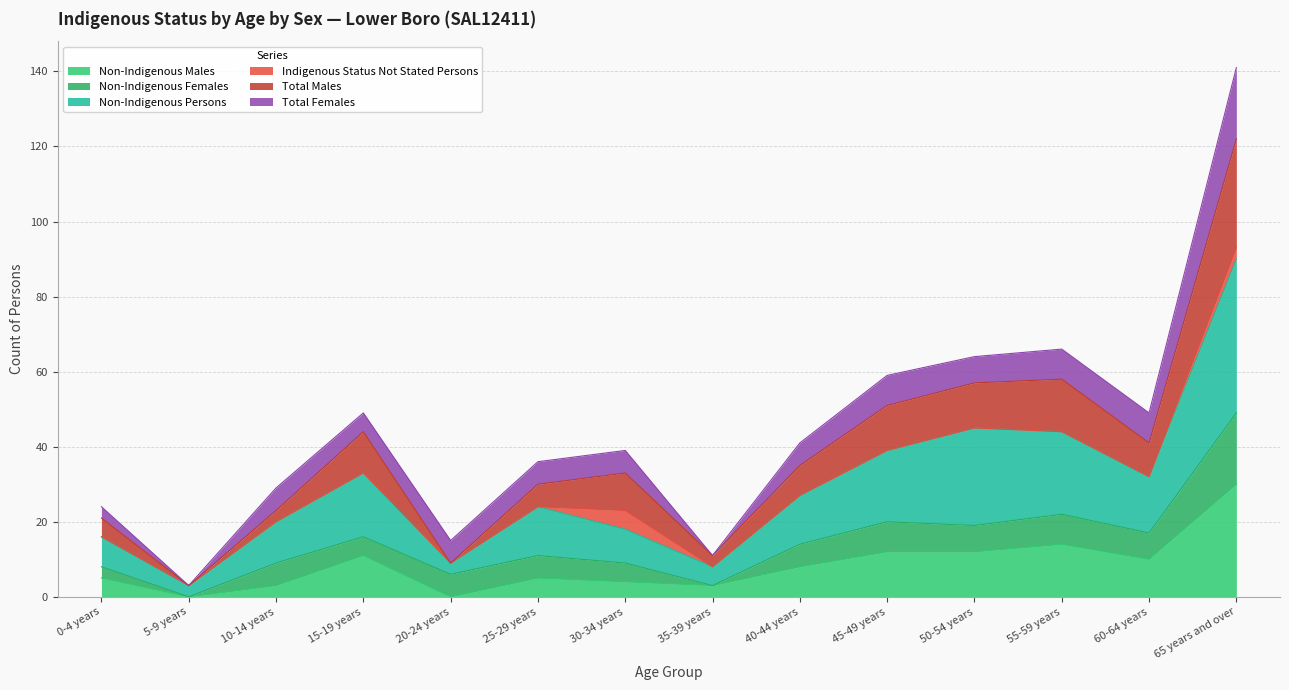

What is the maximum value for Non-Indigenous Males?

30